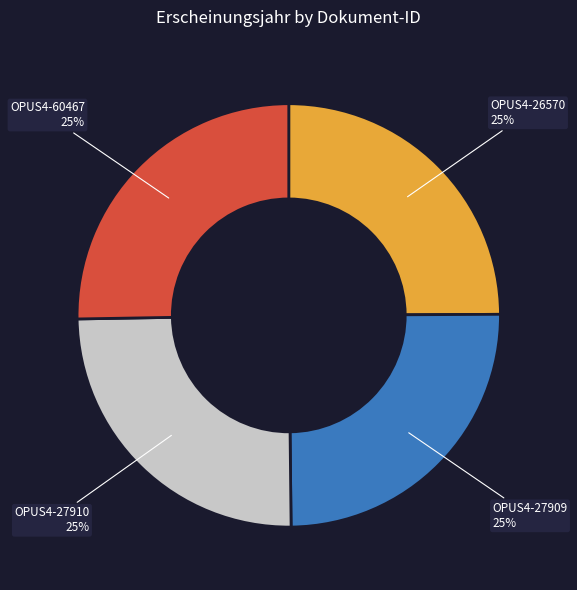

How many segments does this pie chart have?

4